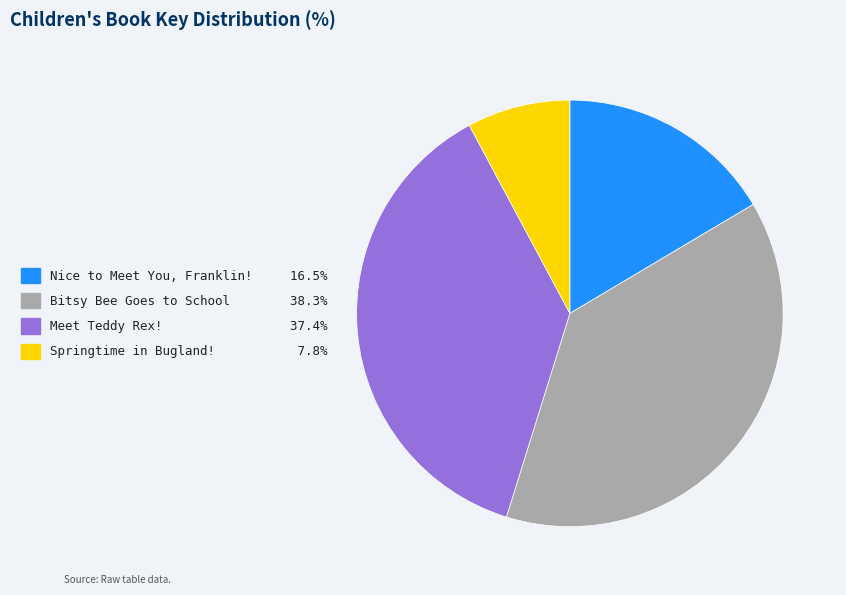

True or false: Nice to Meet You, Franklin! accounts for 16% of the total.

True